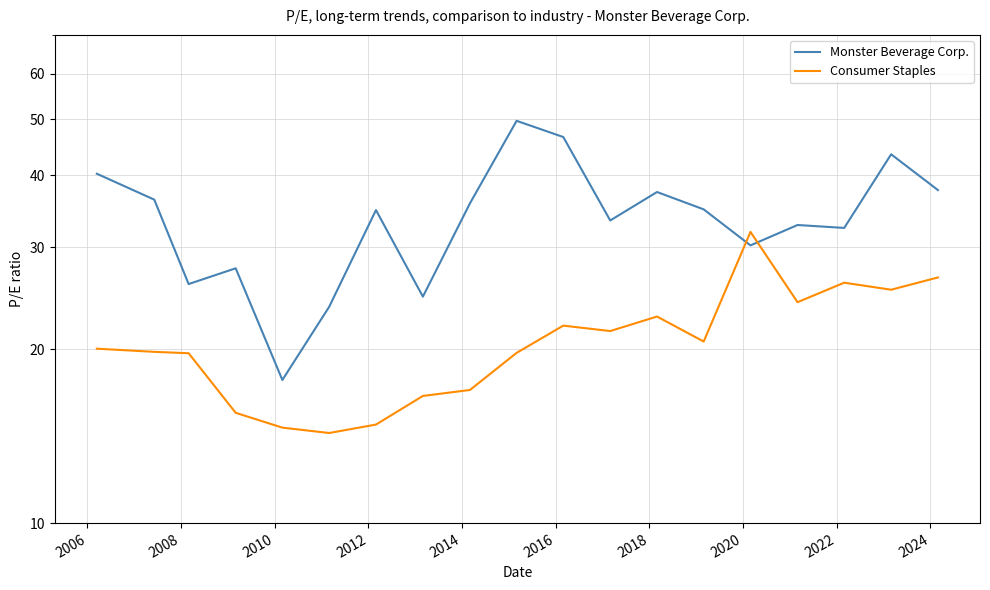

True or false: Monster Beverage Corp. has a value of 40.0 at 2010.

False